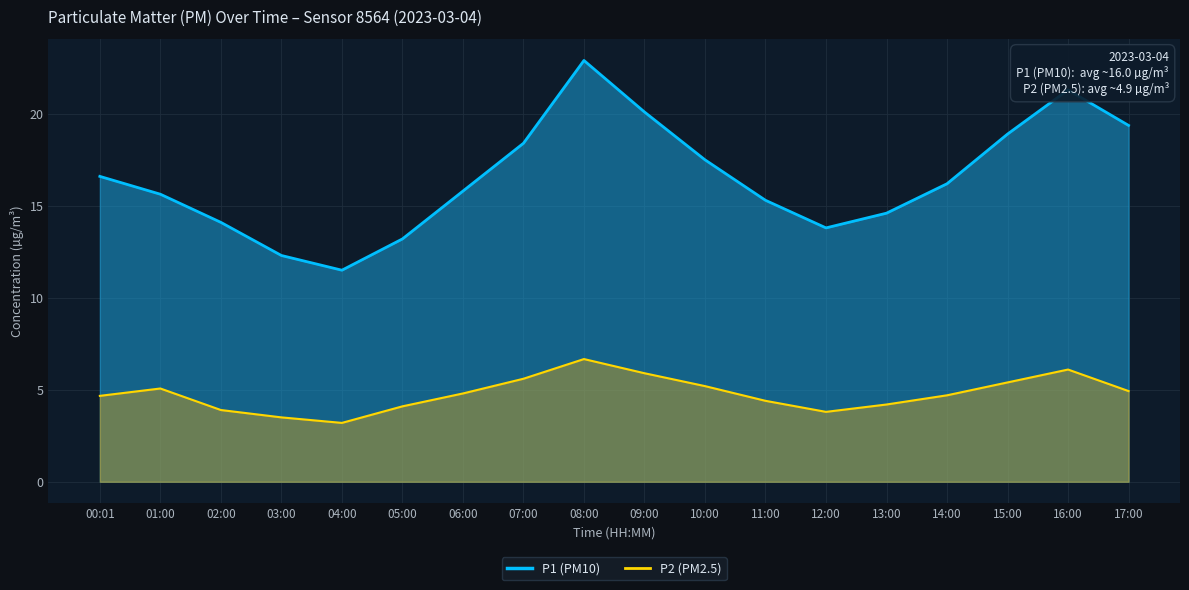

What is the value of the P1 point at the 9th from the left?

22.9